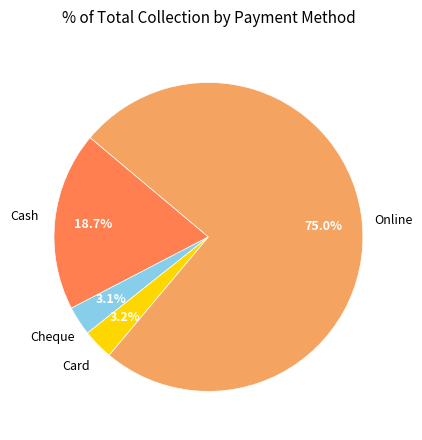

Is there a majority slice in this chart?

Yes